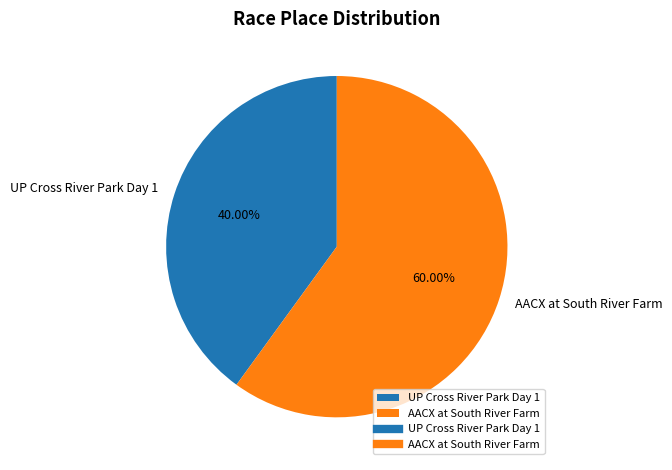

The AACX at South River Farm slice represents 60% of the pie. True or false?

True